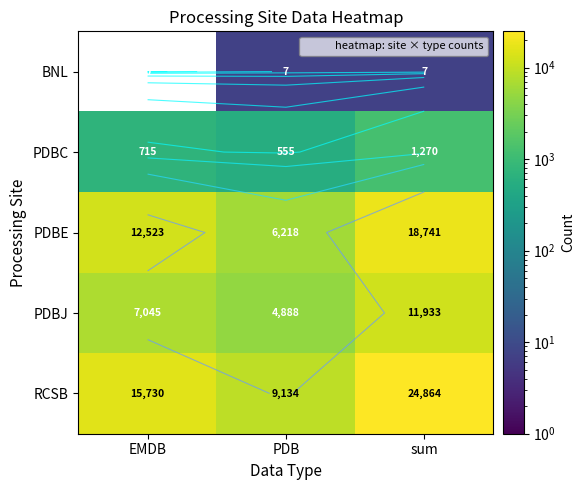

What value does the PDBJ series have at PDB, to the nearest 10?

4890